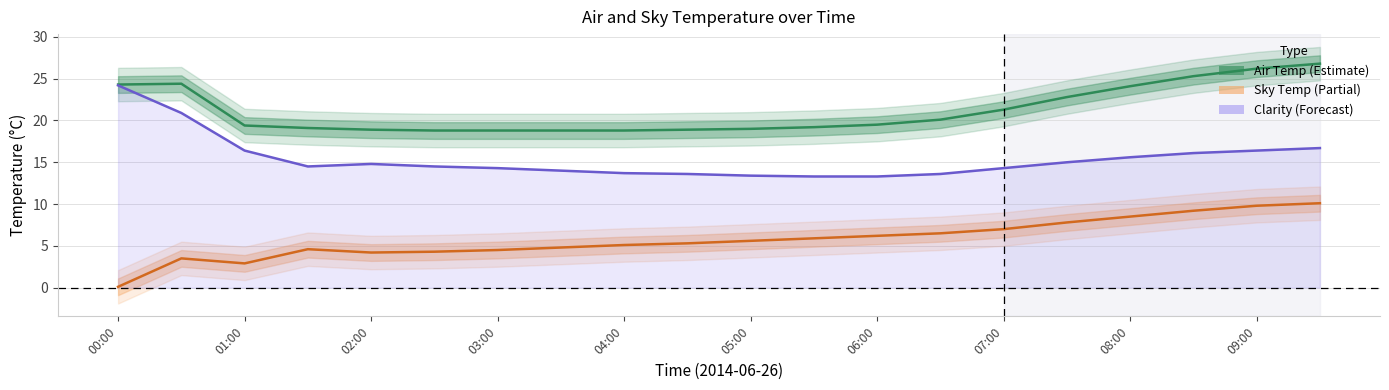

Is this an area chart (filled region under the line)?

No